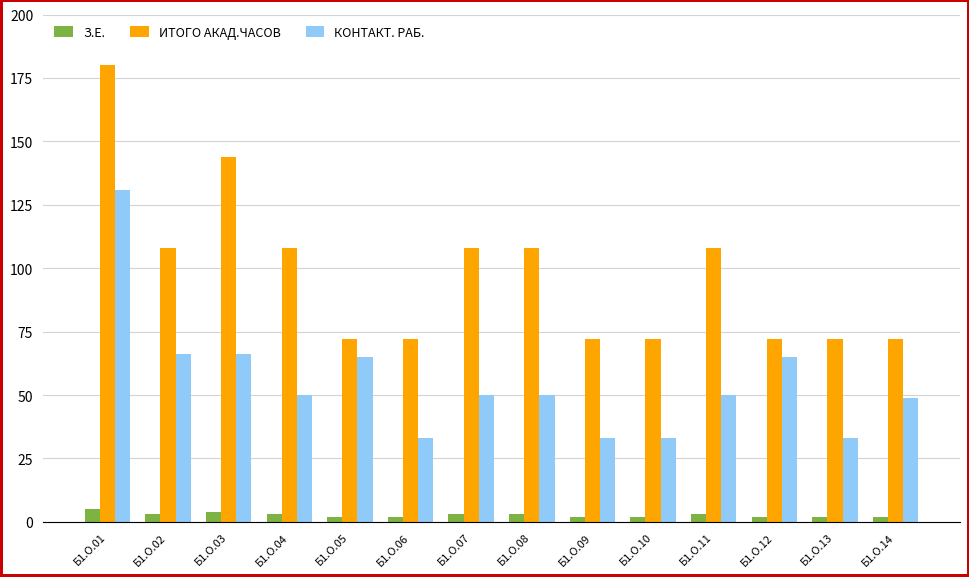

At which category is the sum across all series the highest?

Б1.О.01